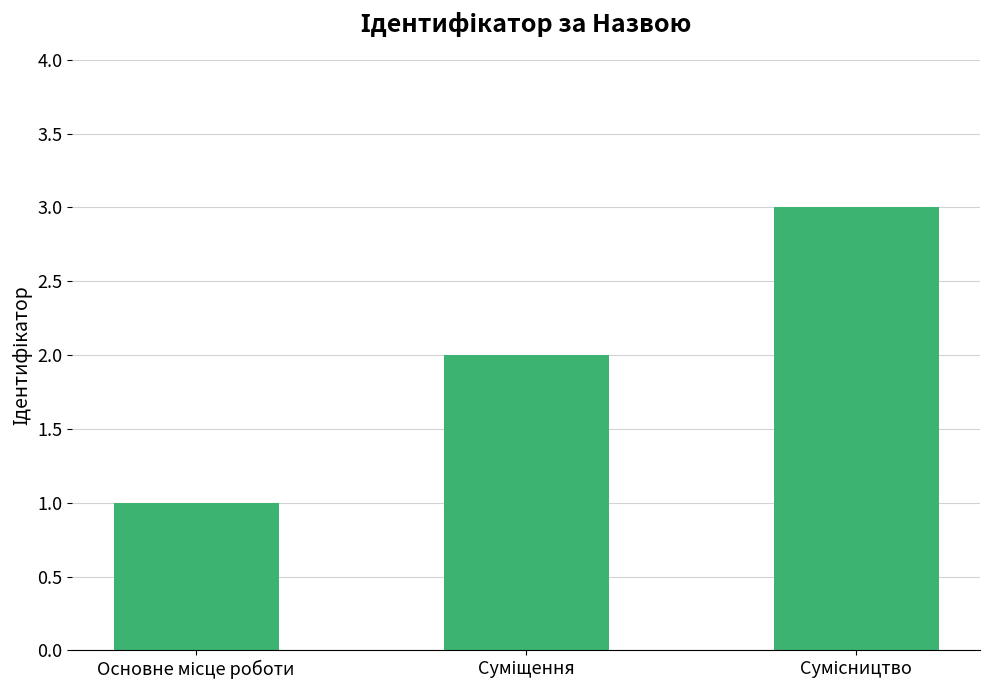

What is the maximum value shown in the chart?

3